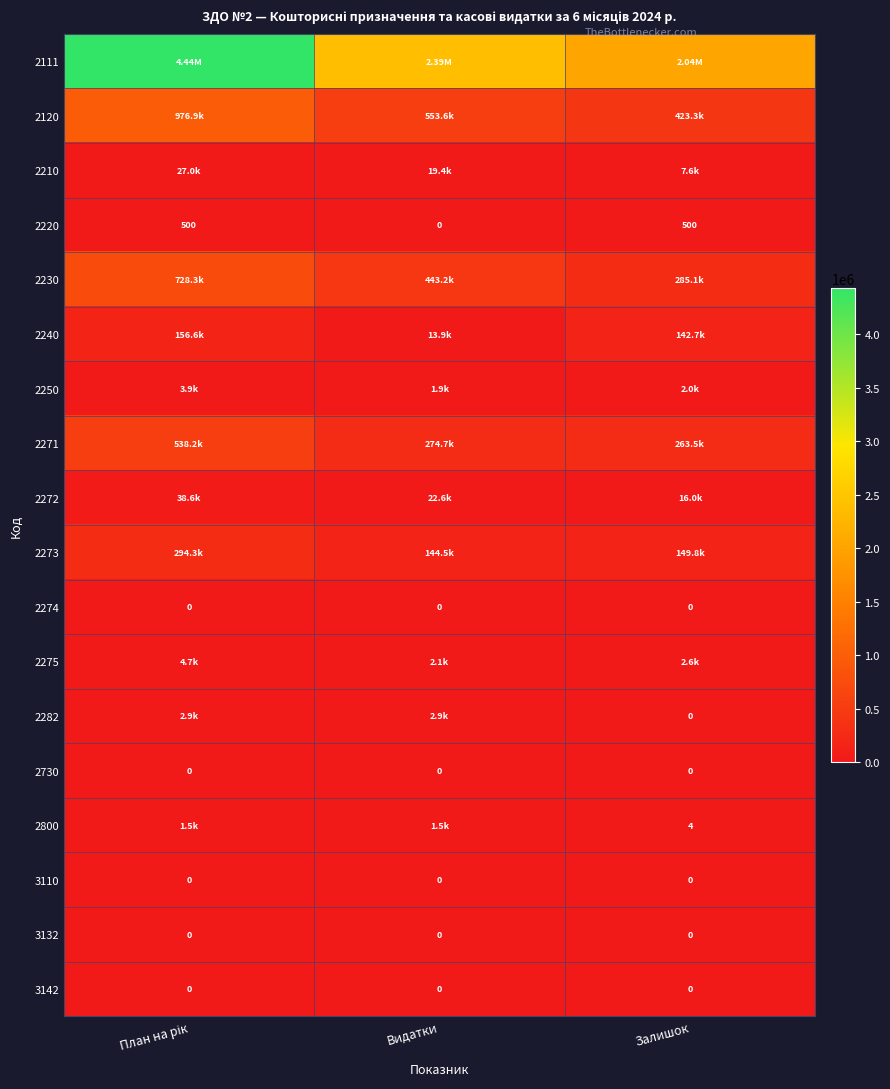

List the labels in order of 2210 value, largest first.

План на рік, Видатки, Залишок